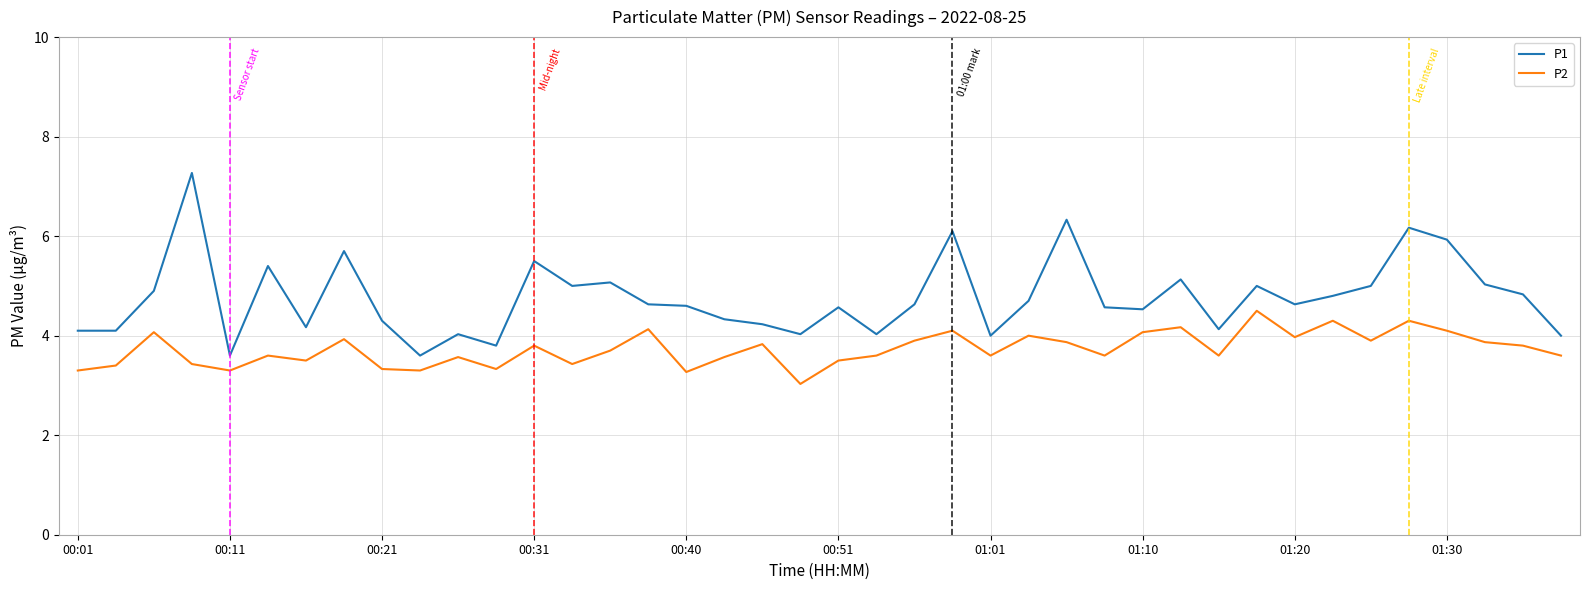

What is the smallest value displayed?

3.0